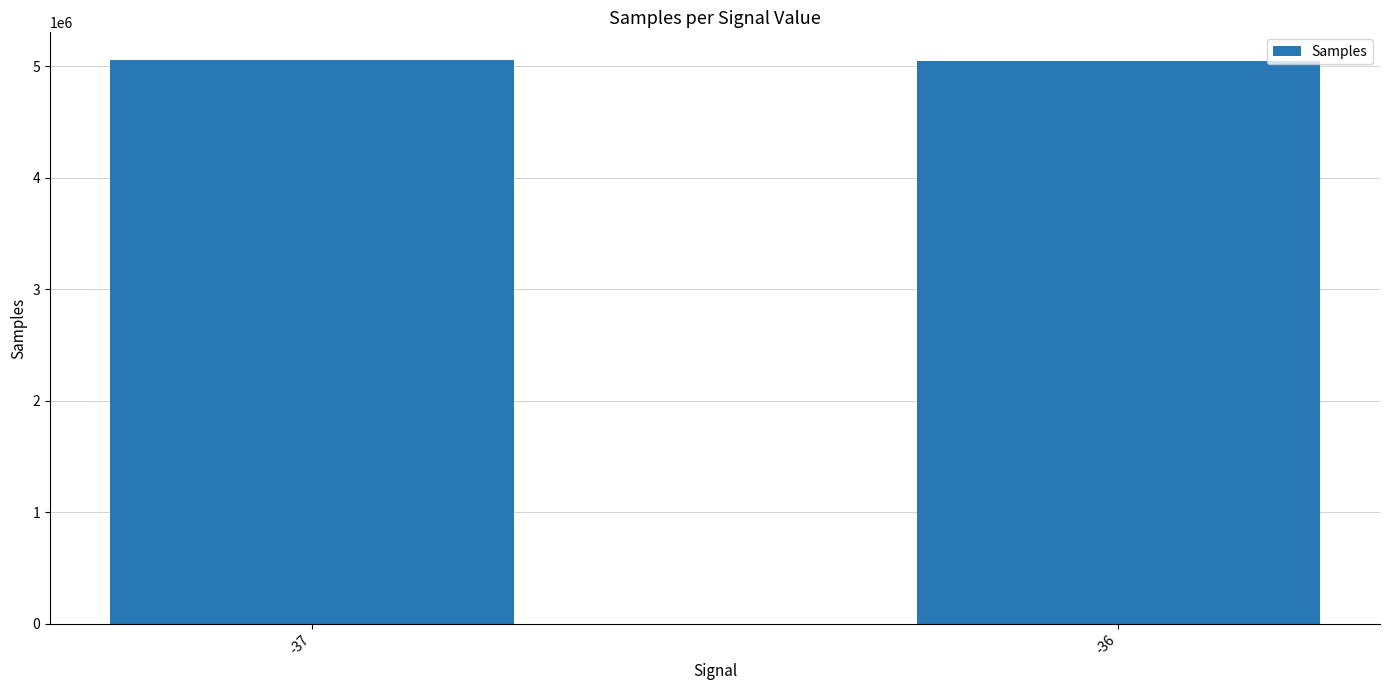

What is the sum of all values?

10101231.4